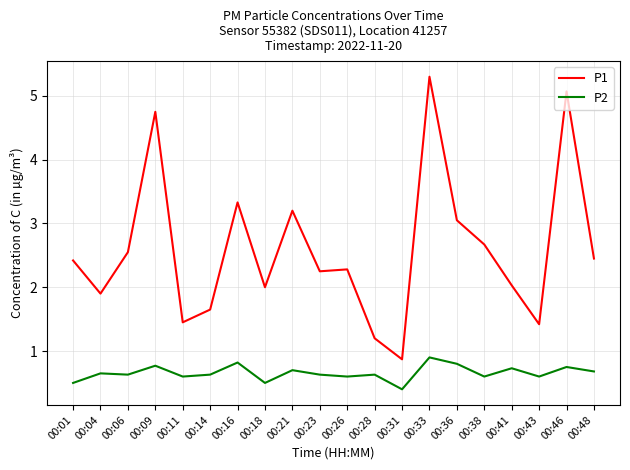

True or false: P2 and P1 intersect in this chart.

False